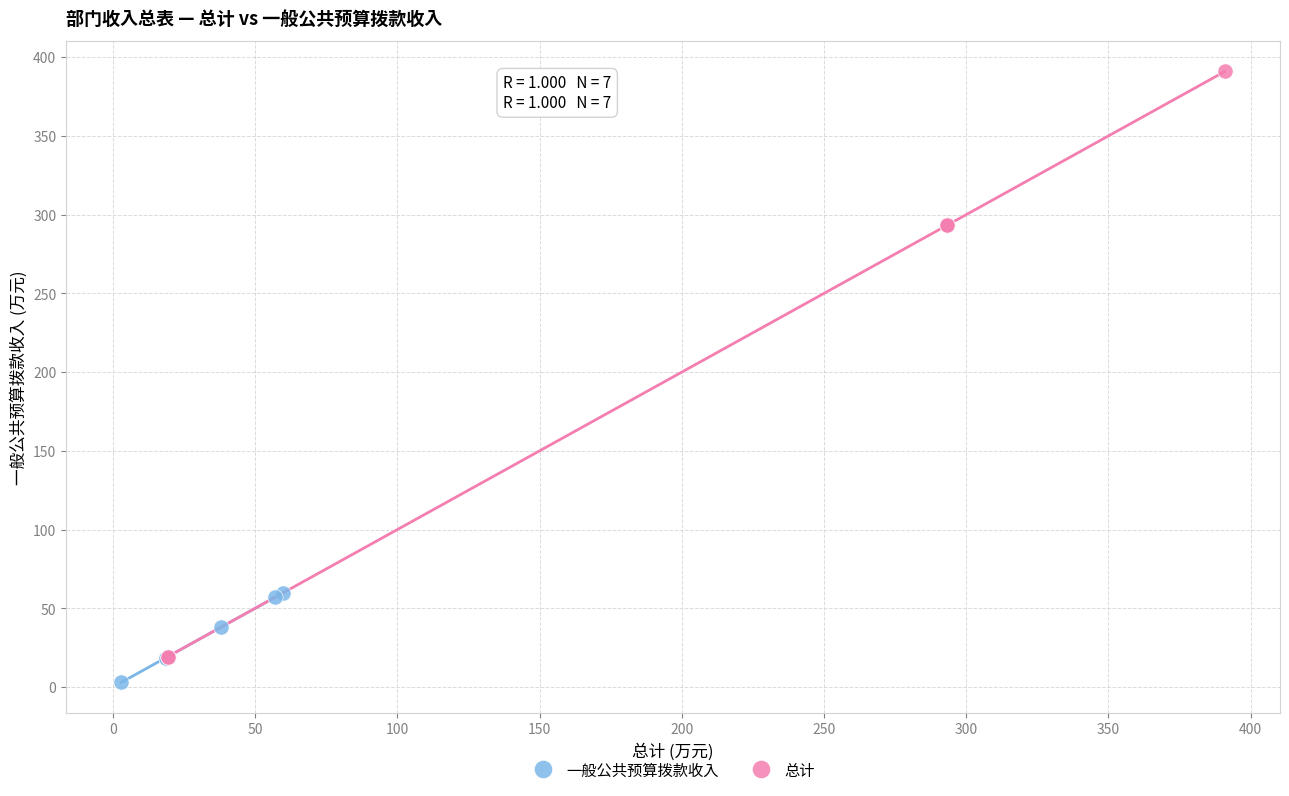

Which series reaches the maximum Y coordinate?

总计